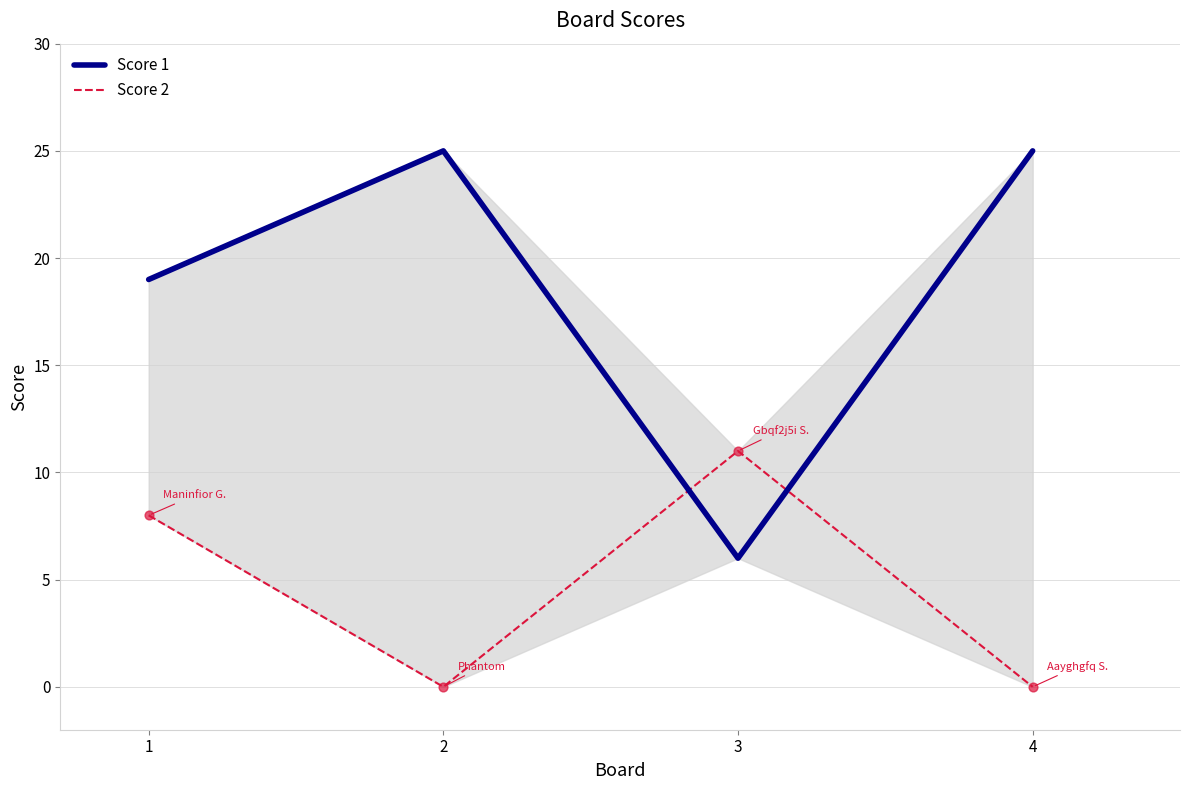

Is the value of Score 1 at 4 greater than the value of Score 2 at 4?

Yes